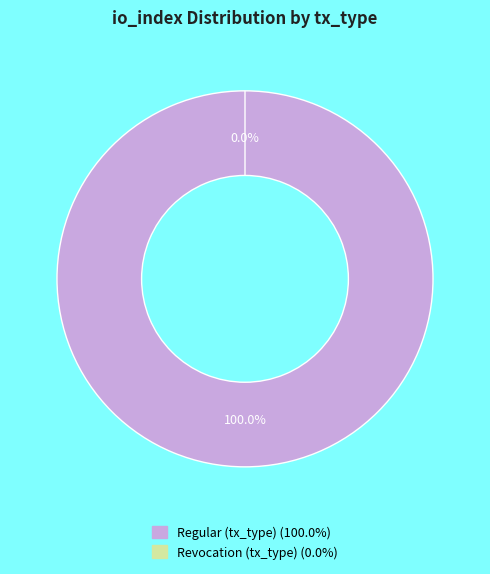

What percentage is NOT represented by Revocation (tx_type)?

100.0%